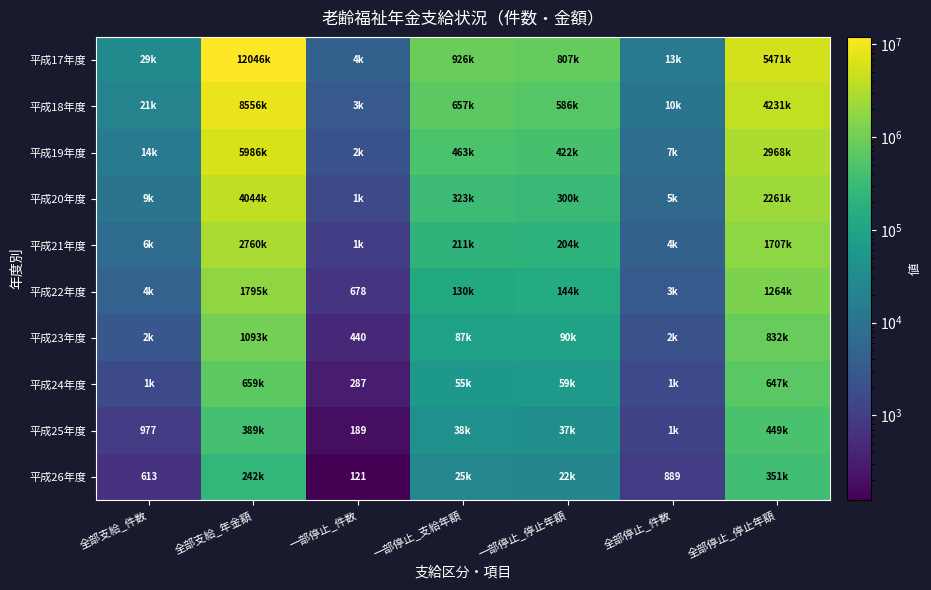

List the series in order of their peak value, highest first.

平成17年度, 平成18年度, 平成19年度, 平成20年度, 平成21年度, 平成22年度, 平成23年度, 平成24年度, 平成25年度, 平成26年度